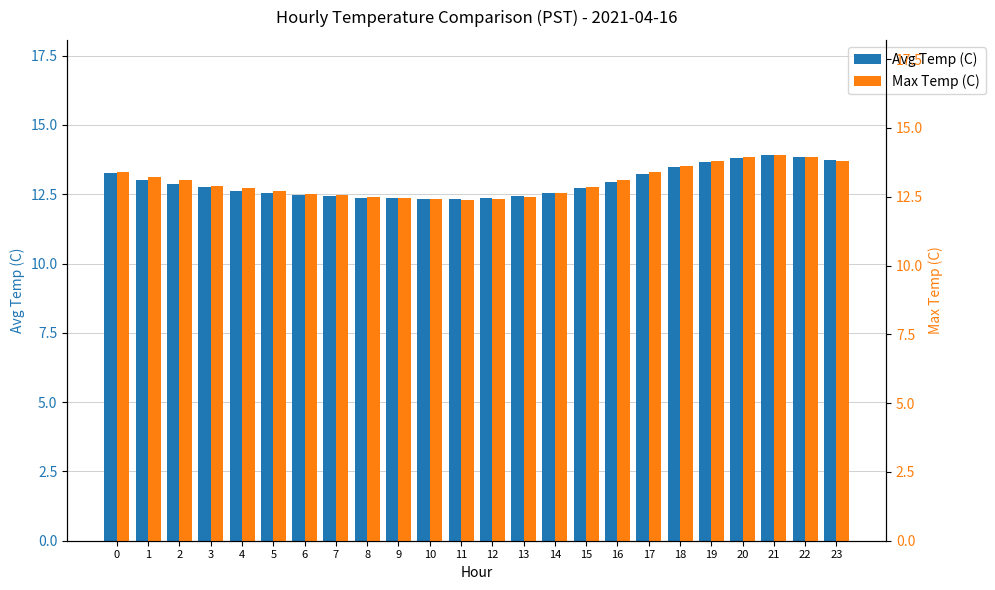

Between 6 and 20, which is larger?

20